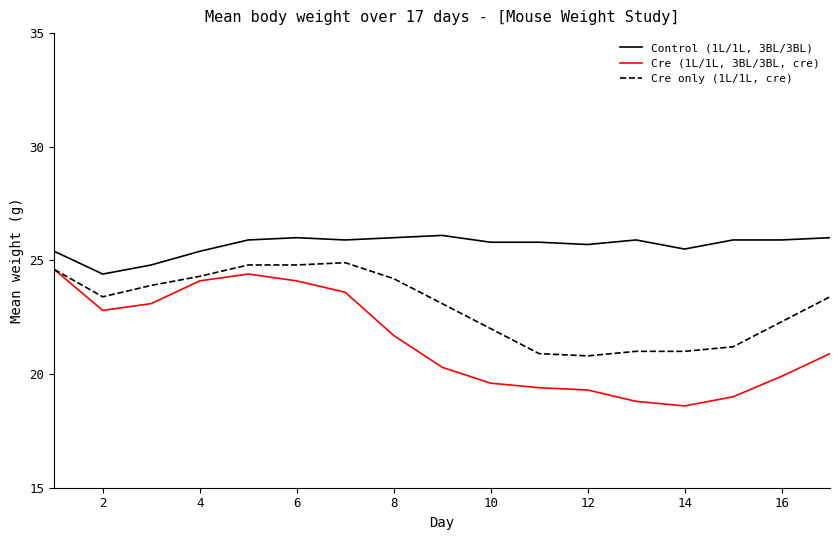

Which series has the largest total across all categories?

Control (1L/1L, 3BL/3BL)